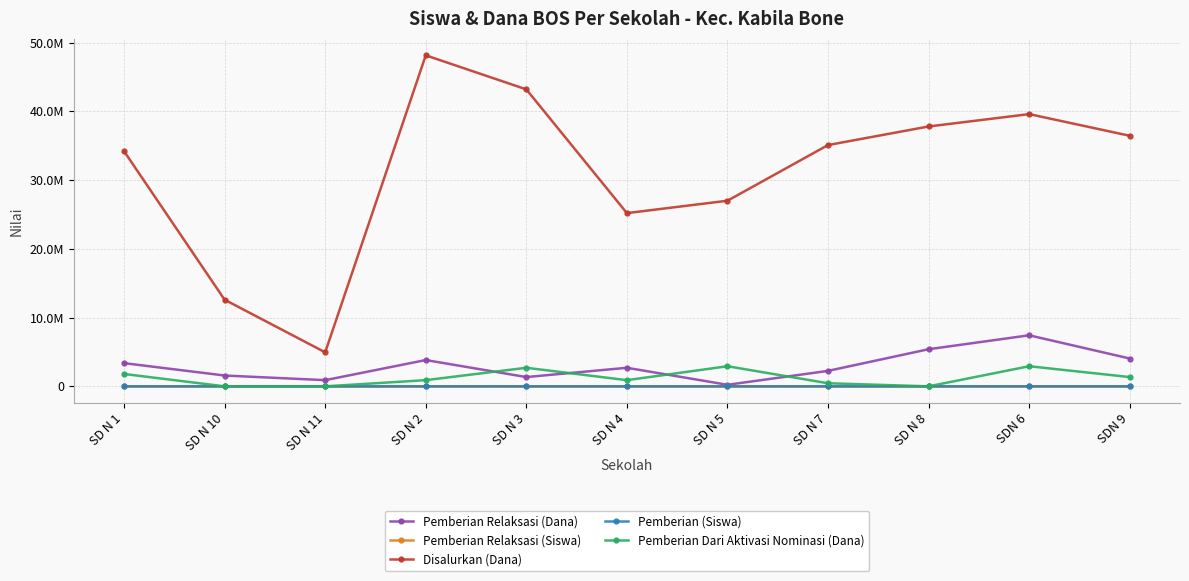

What is the difference between the highest and lowest values at SD N 3?

43199997